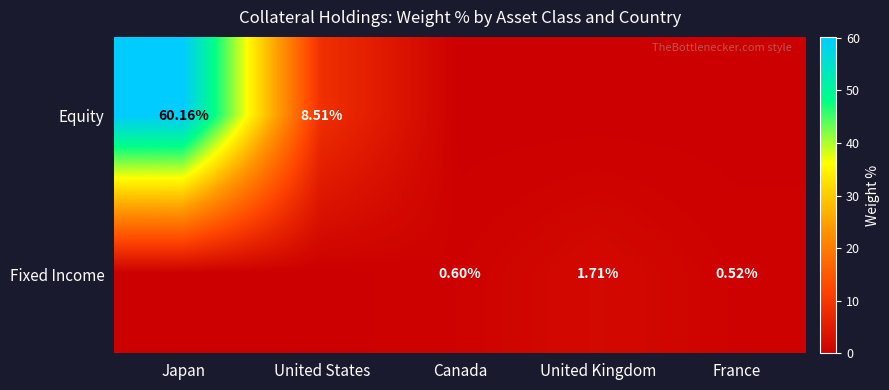

True or false: Fixed Income has a value of 0.4 at United Kingdom.

False